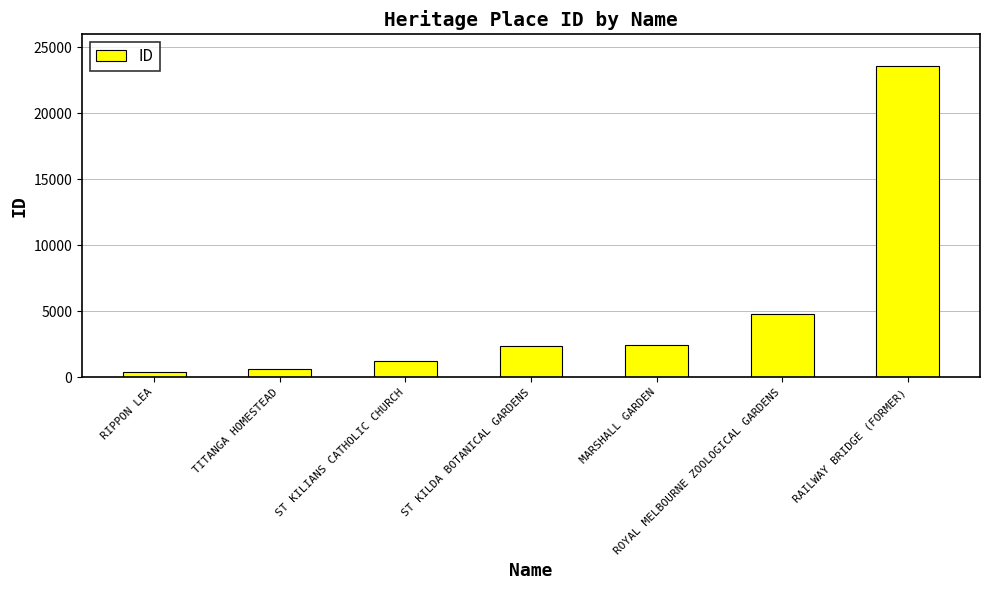

What is the average value?

5084